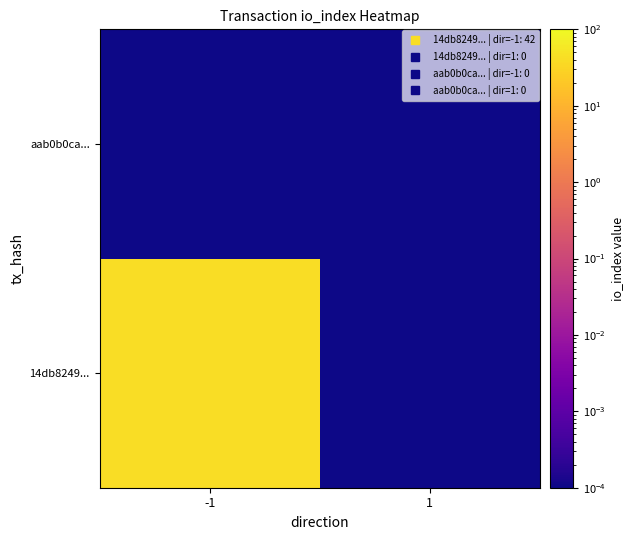

Count the number of data series in this chart.

2